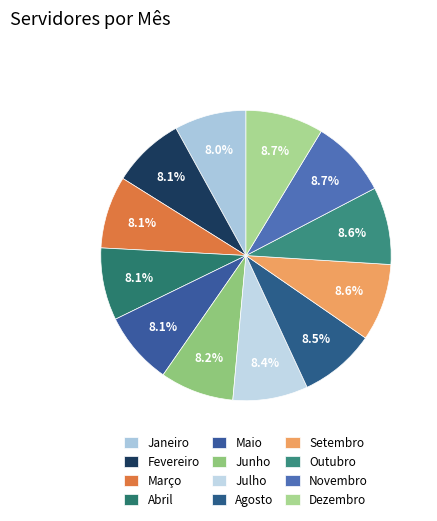

How many slices are in this pie chart?

12